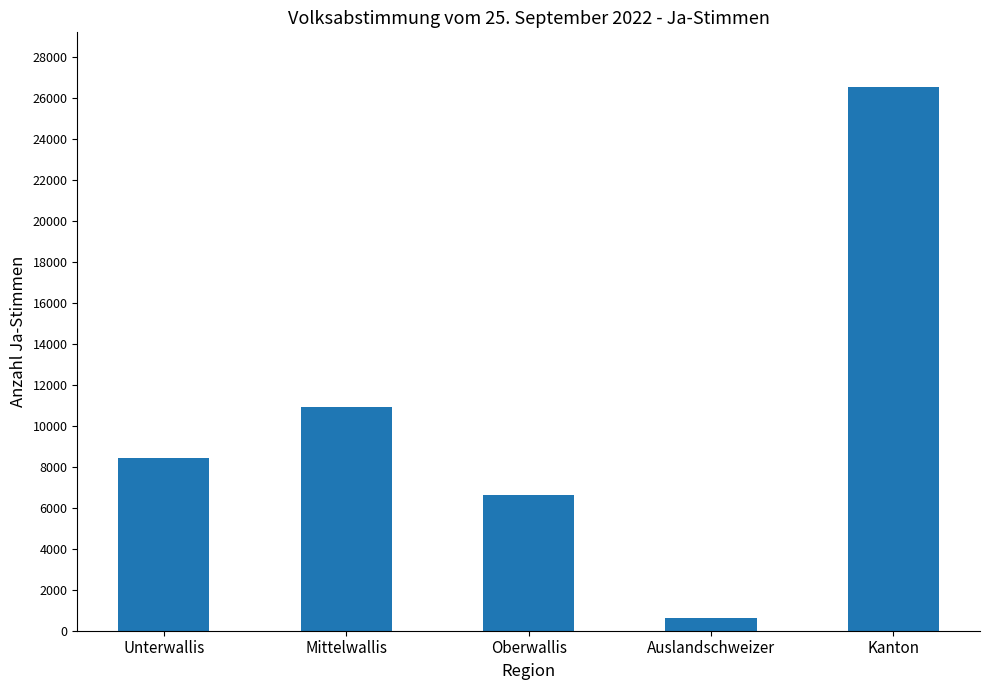

What is the maximum value shown in the chart?

26544